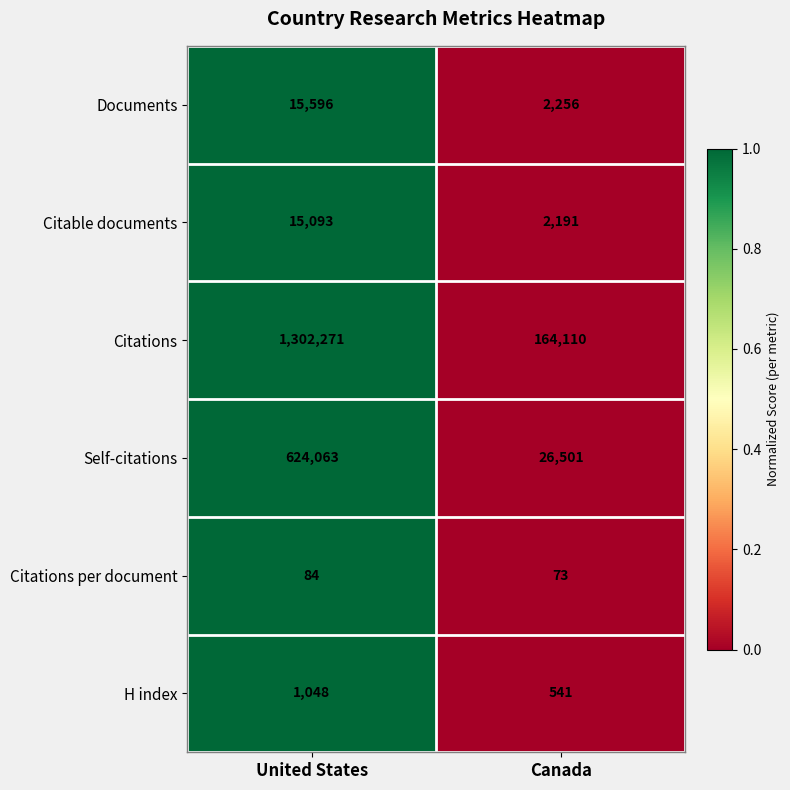

Reading left to right, what are all the values shown in this chart?

Documents: 15596	2256
Citable documents: 15093	2191
Citations: 1302271	164110
Self-citations: 624063	26501
Citations per document: 84	73
H index: 1048	541